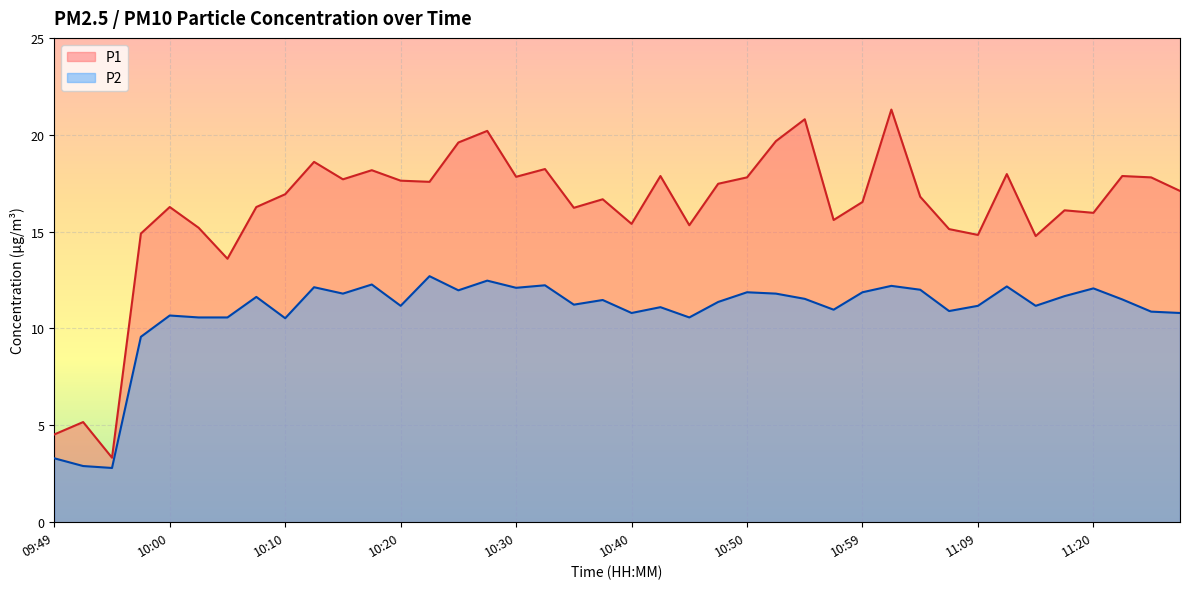

What is the label of the 40th point from the right?

09:49